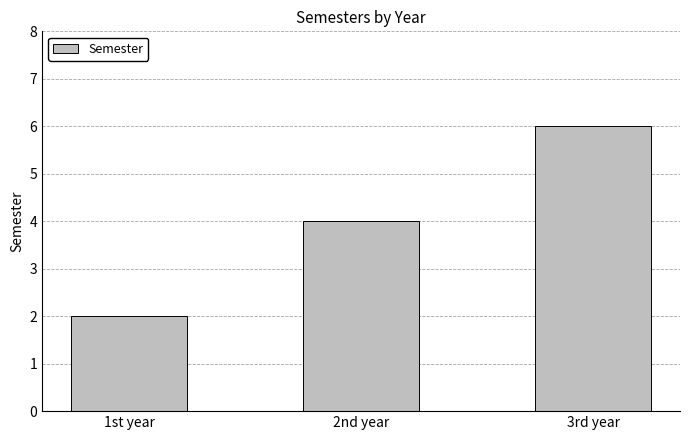

Reading right to left, transcribe all the data shown in this chart.

6	4	2